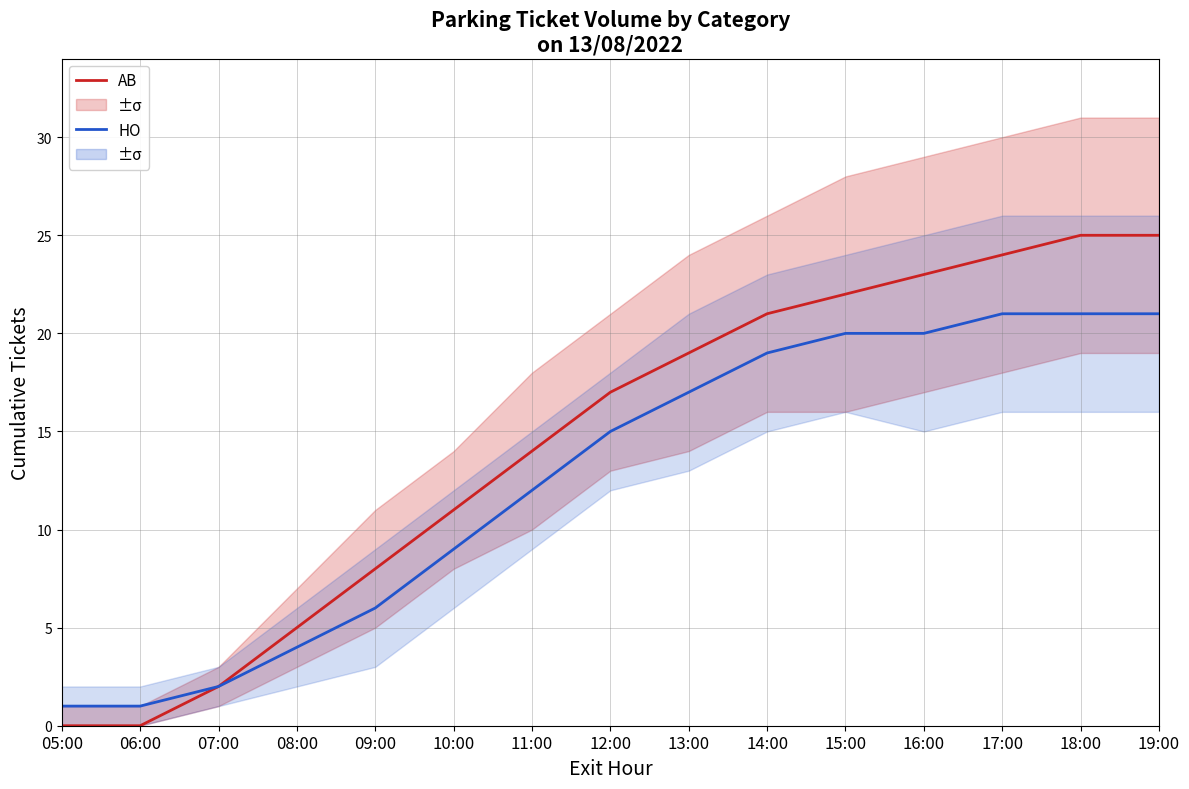

Is the value of AB at 08:00 greater than the value of HO at 10:00?

No